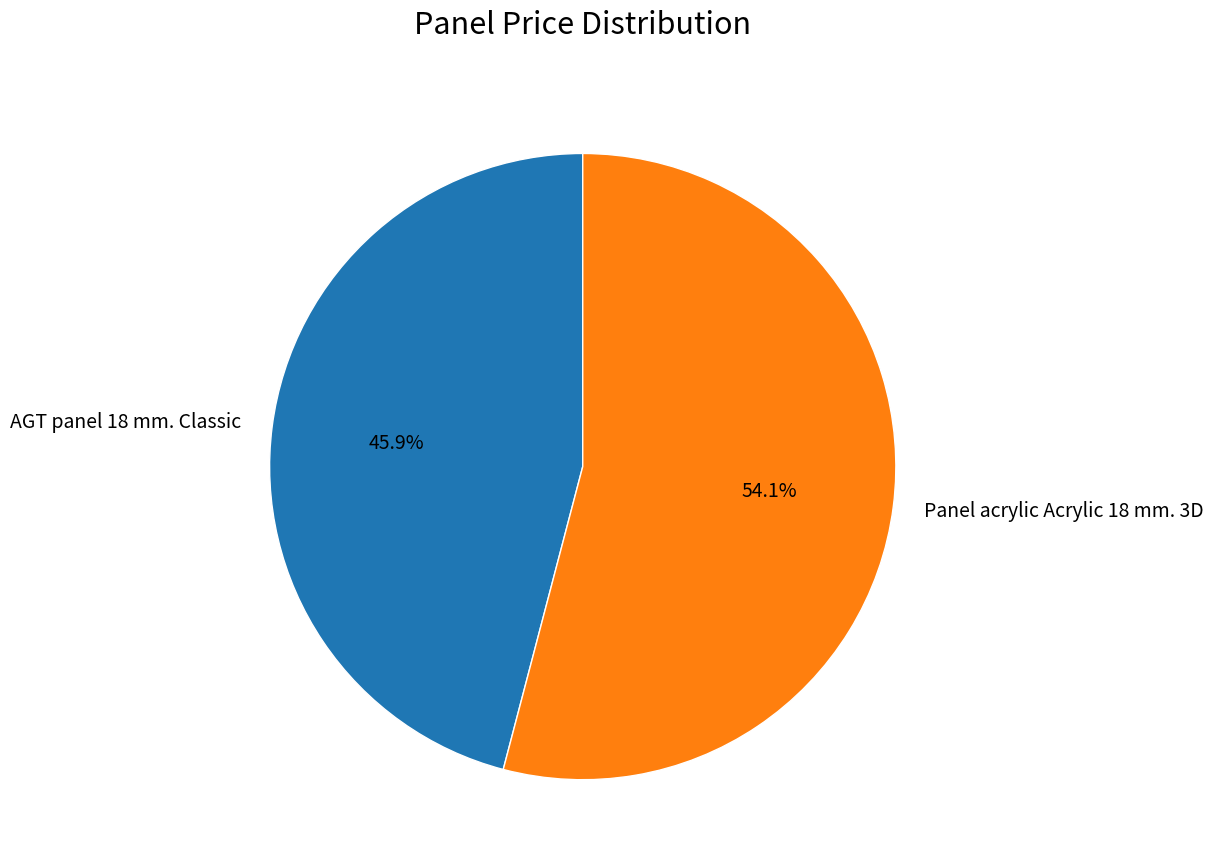

To the nearest percent, what portion does Panel acrylic Acrylic 18 mm. 3D represent?

54%